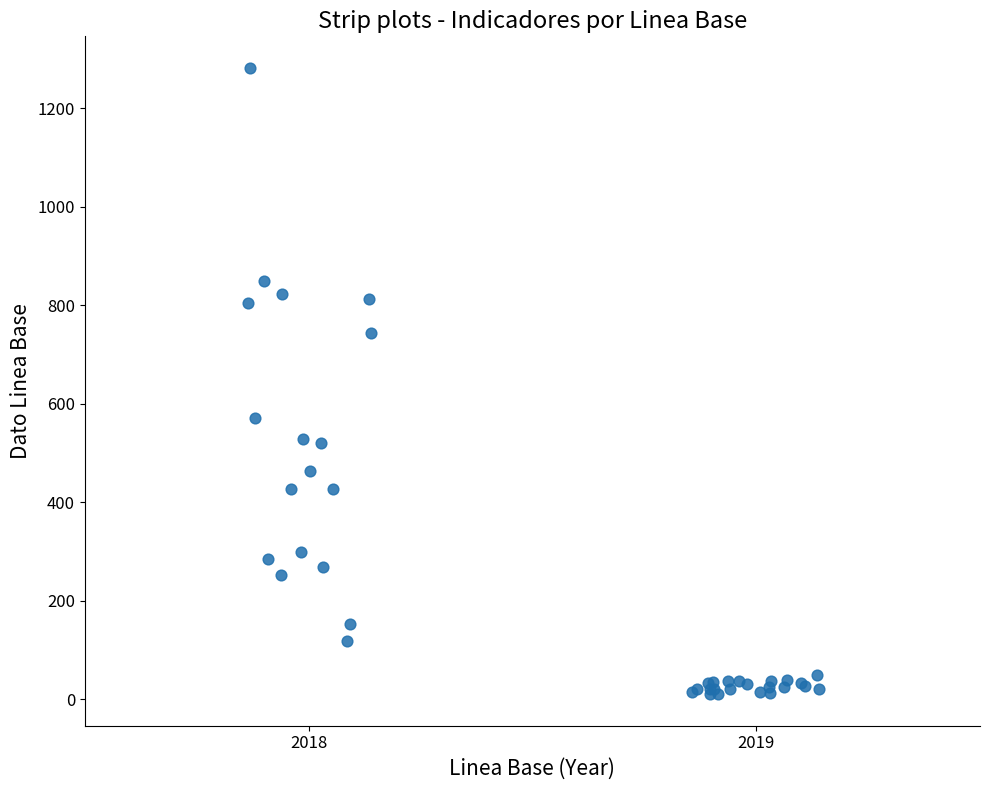

What Y value in the scatter plot is closest to 645?

571.0